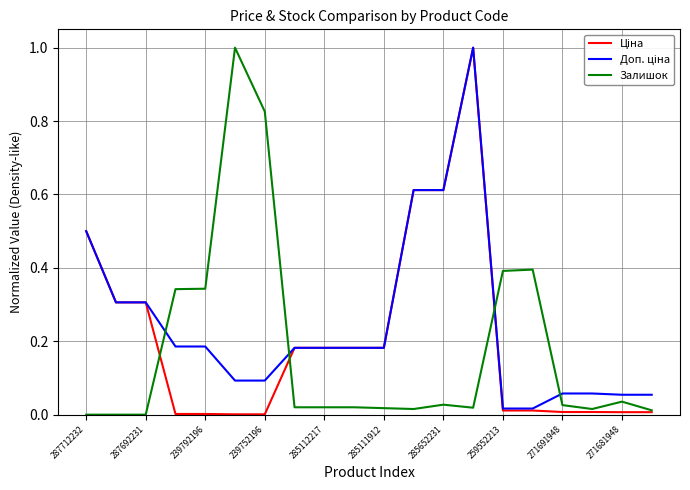

What is the greatest value displayed?

1.0